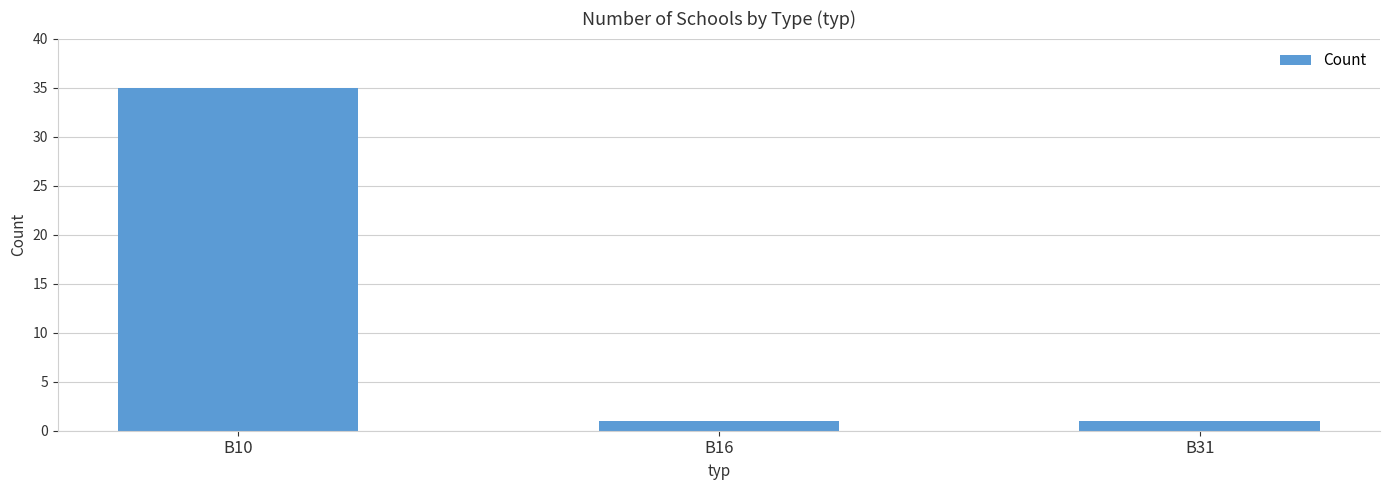

What is the ratio of the value at B10 to the value at B31?

35.0